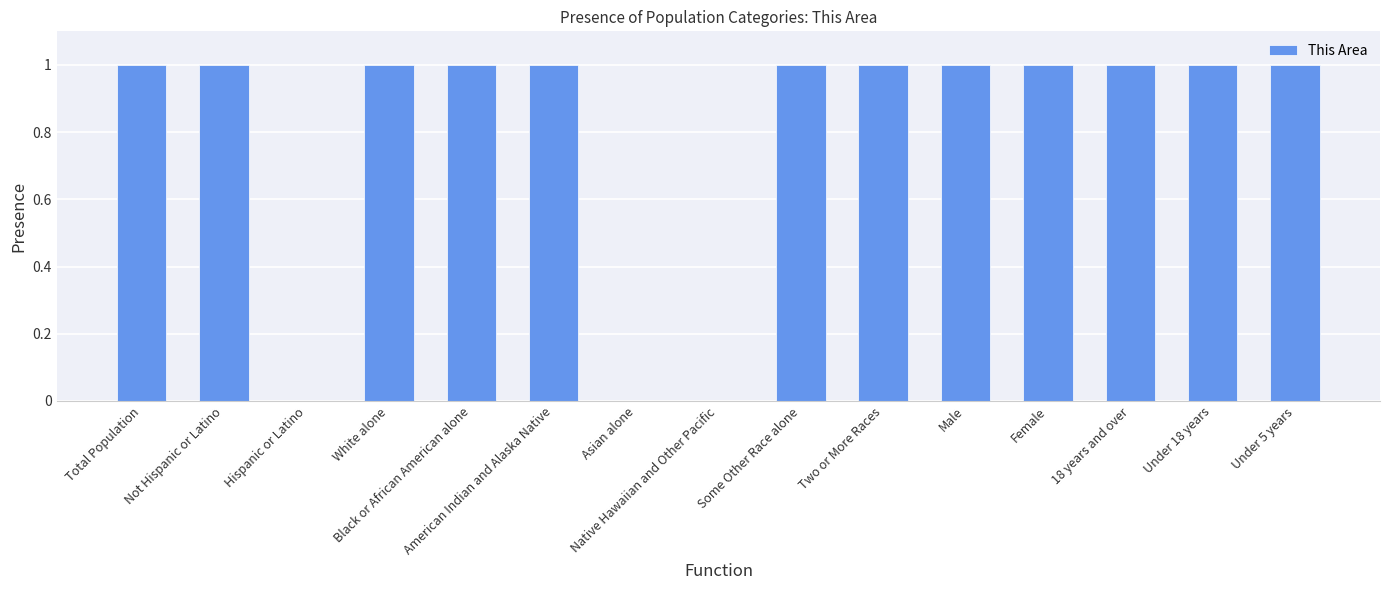

Count the number of categories in the chart.

15